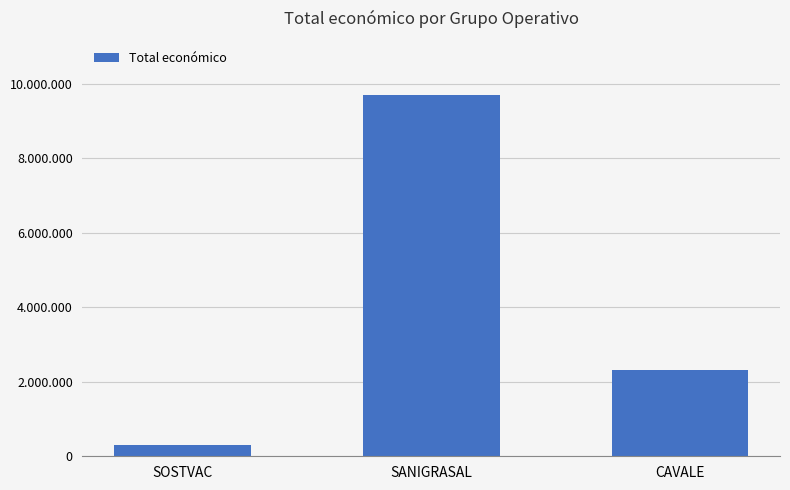

At which label does the data first exceed 2310026?

SANIGRASAL